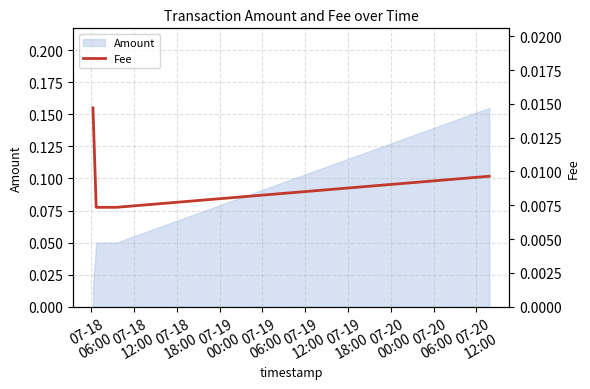

The chart shows a value of 0.0 at 07-18
06:00. True or false?

False